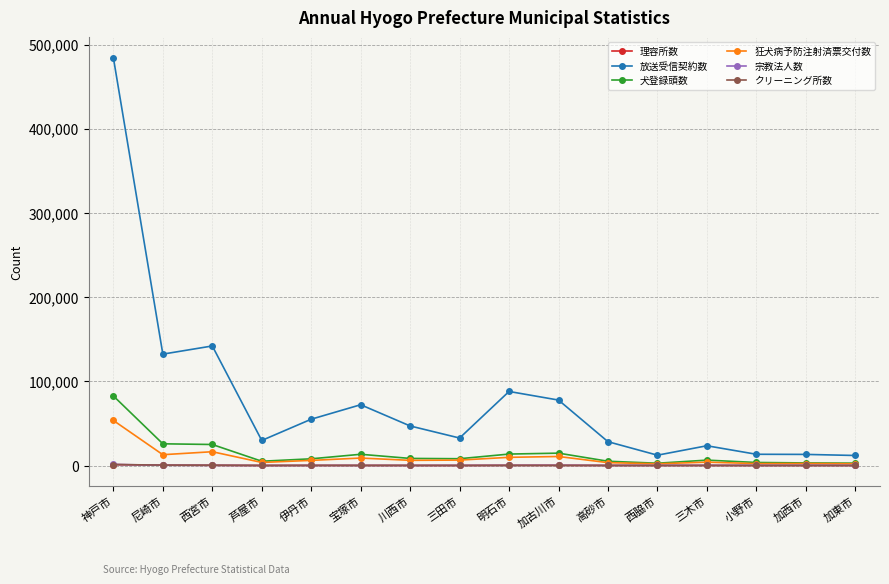

True or false: 理容所数 has more than 1 points higher than both neighbors.

True